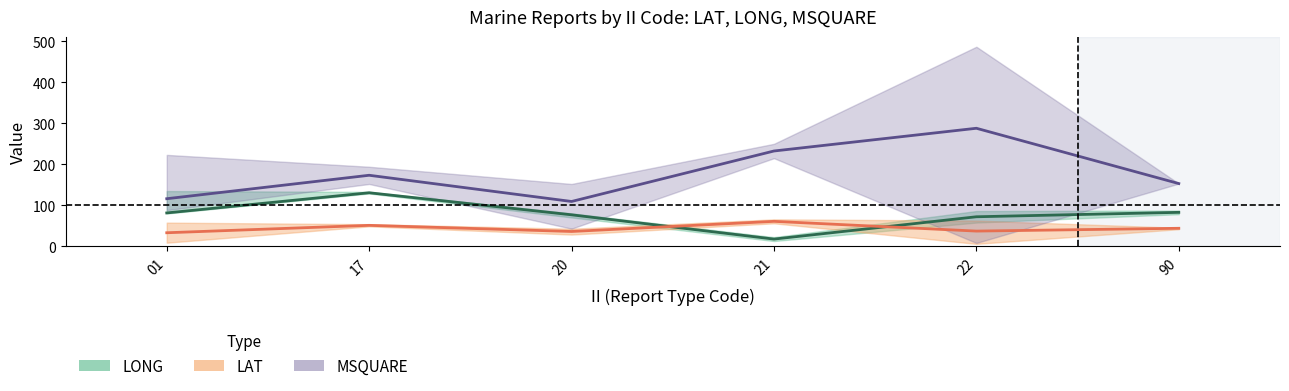

At which category is the sum across all series the highest?

22